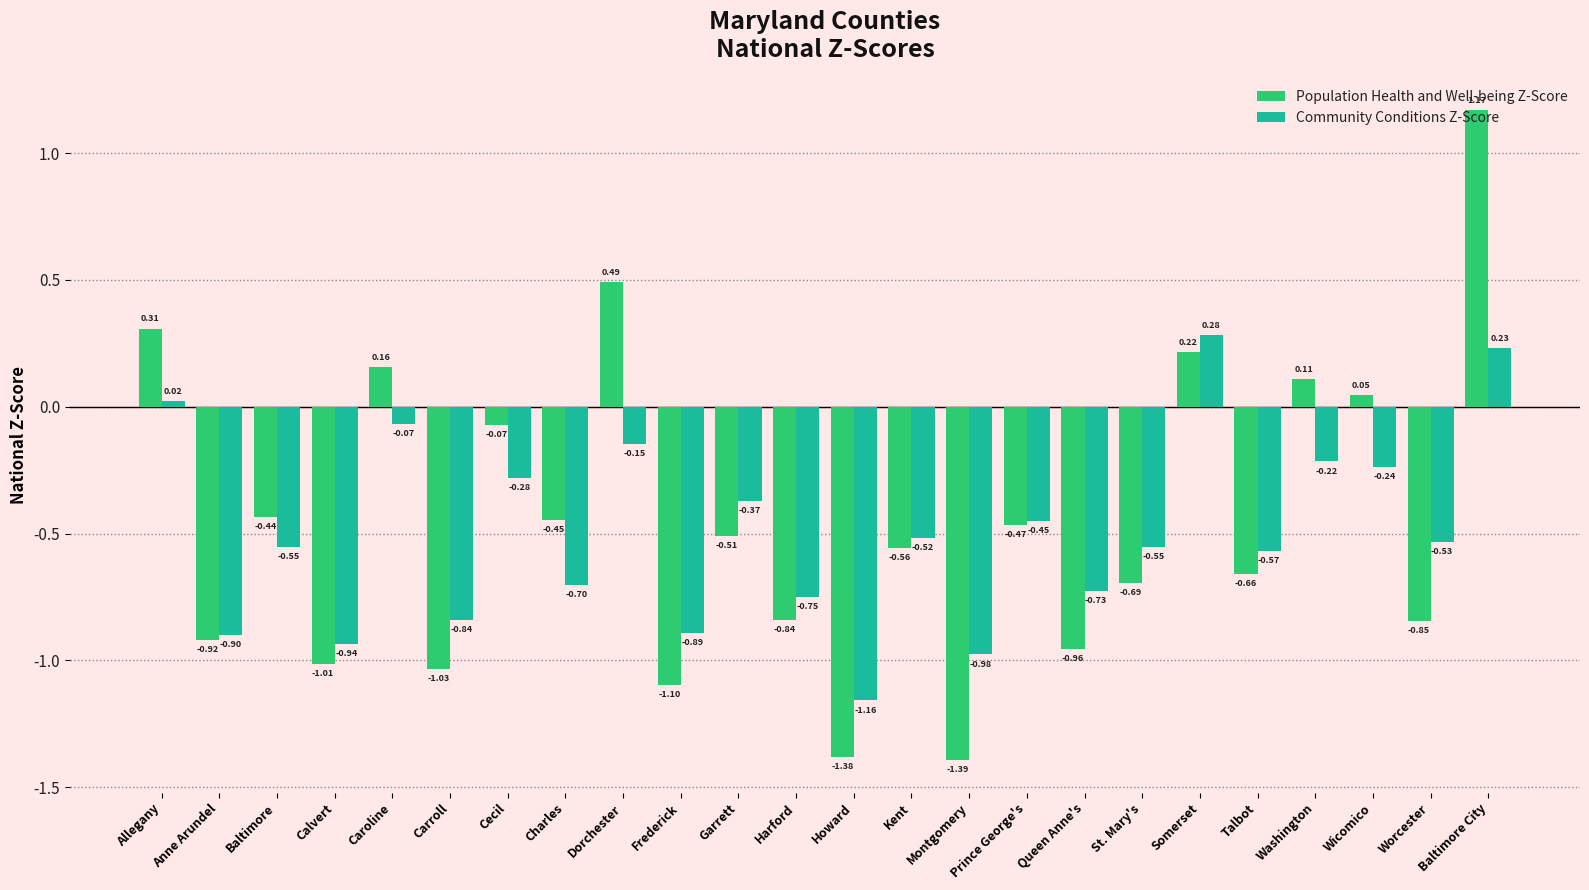

Does the chart contain any negative values?

Yes